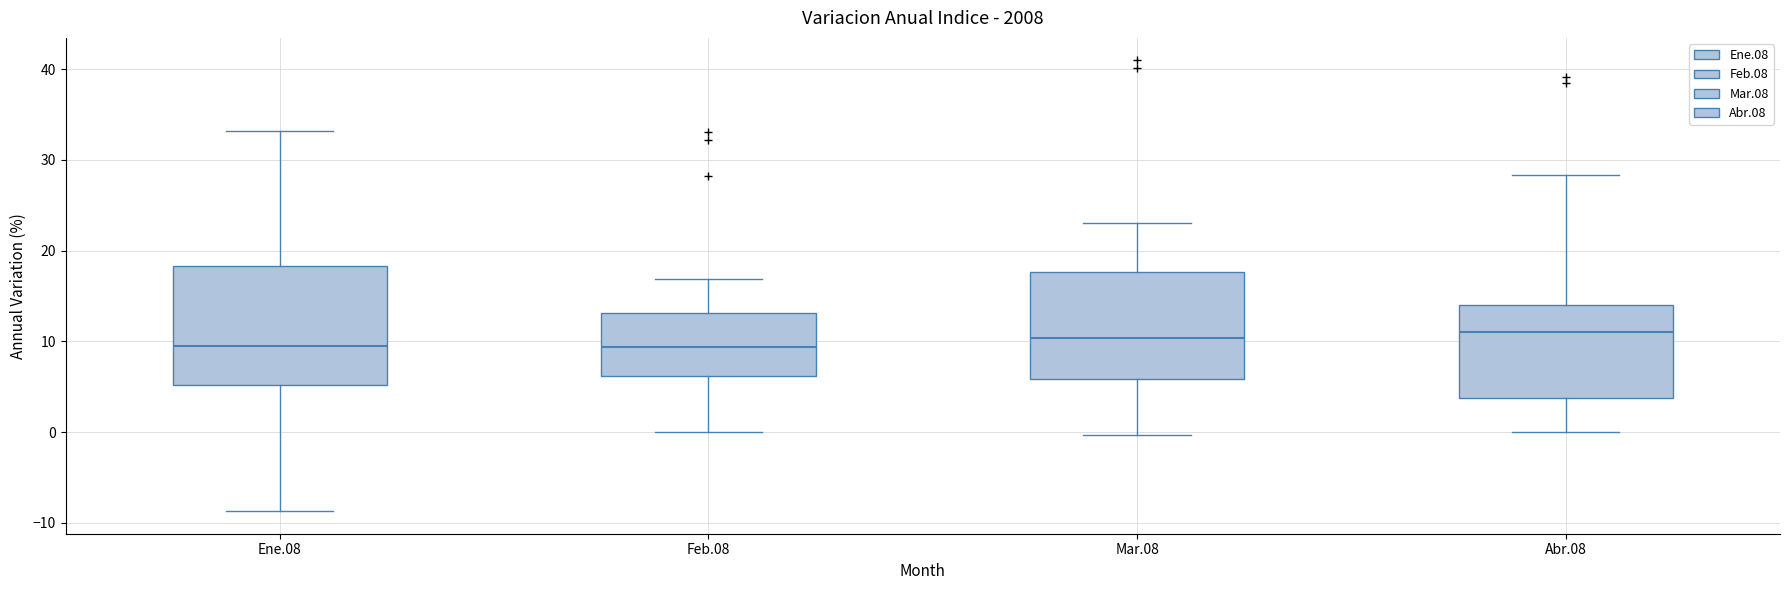

Reading left to right, read every box against the y-axis: the position of its median line, the range the box covers, and the ends of its whiskers. The values are not printed on the chart, so give them approximately, as read against the axis.

Ene.08: median 10, box 5 to 18, whiskers -9 to 33
Feb.08: median 9, box 6 to 13, whiskers 0 to 17
Mar.08: median 10, box 6 to 18, whiskers 0 to 23
Abr.08: median 11, box 4 to 14, whiskers 0 to 28